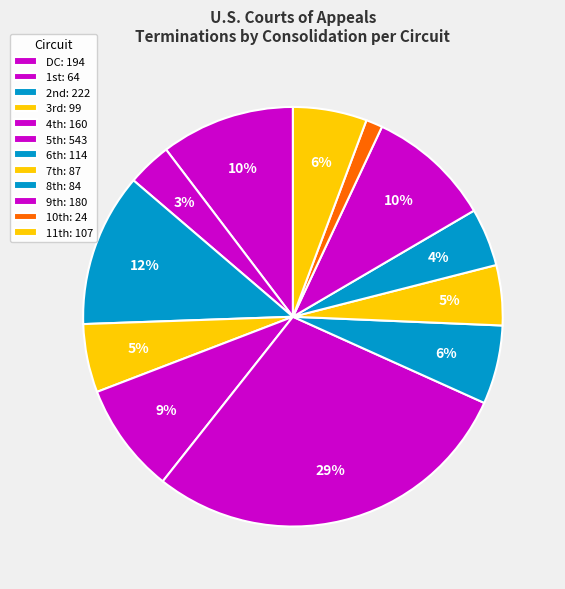

How many slices are in this pie chart?

12